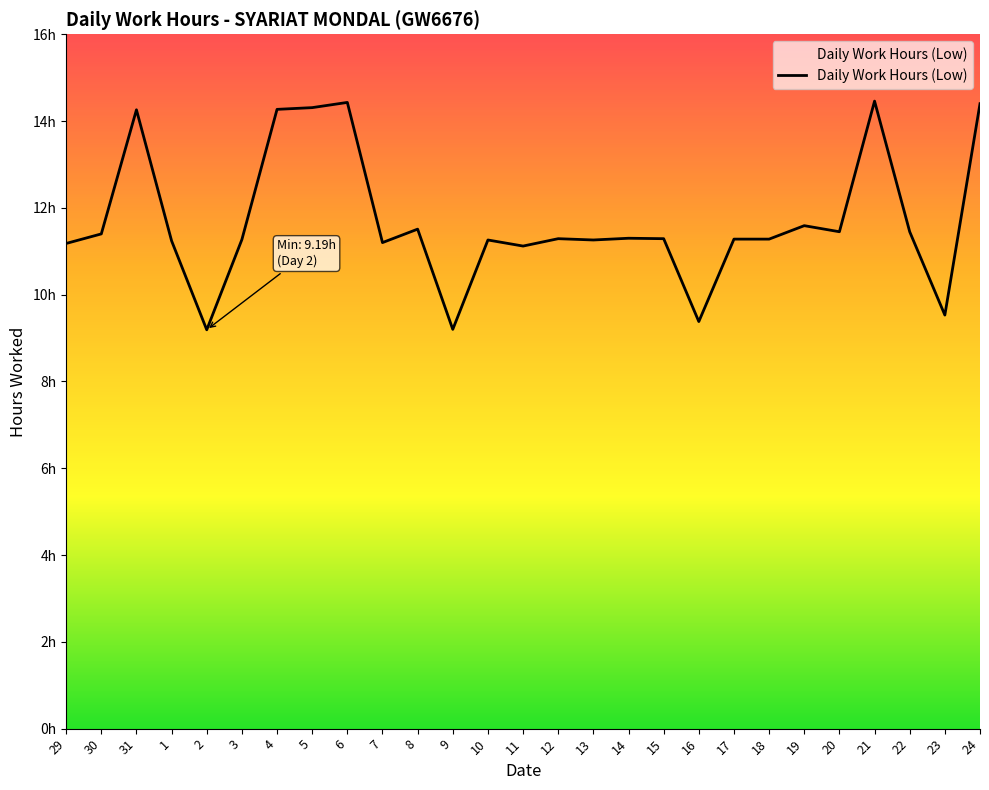

Does the chart have visible grid lines?

No